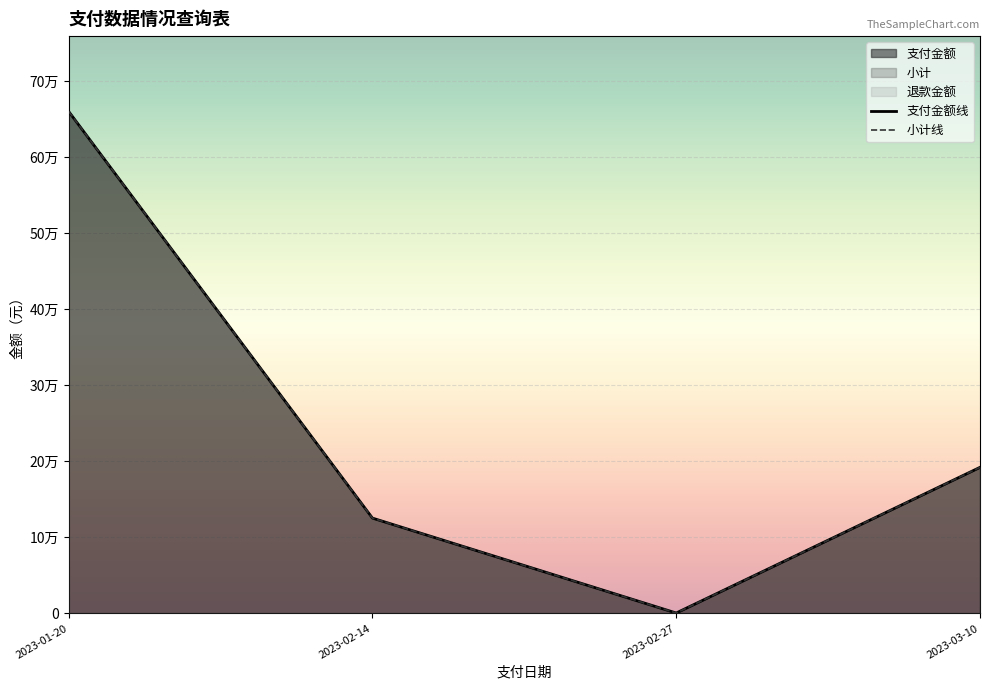

Reading right to left, extract all data points from this chart.

支付金额线: 2023-03-10=192054.8	2023-02-27=570.0	2023-02-14=125344.7	2023-01-20=660000.0
小计线: 2023-03-10=192054.8	2023-02-27=570.0	2023-02-14=125344.7	2023-01-20=660000.0